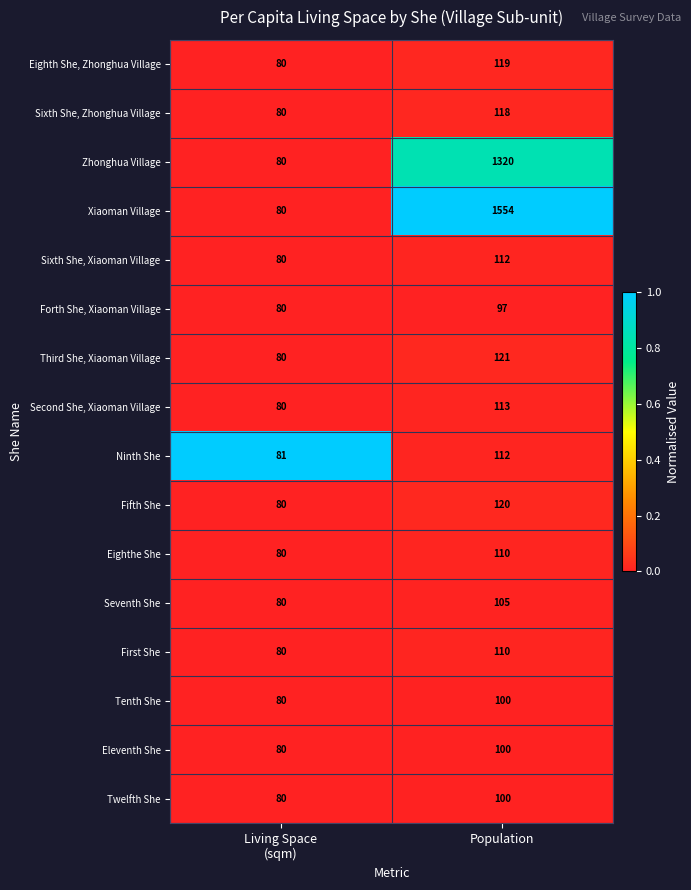

Which series has the largest total across all categories?

Xiaoman Village